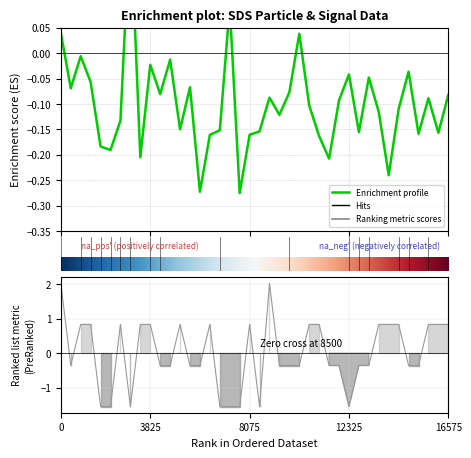

Reading left to right, extract all data points from this chart.

SDS_P1: 0.0	-0.1	-0.0	-0.1	-0.2	-0.2	-0.1	0.3	-0.2	-0.0	-0.1	-0.0	-0.1	-0.1	-0.3	-0.2	-0.2	0.1	-0.3	-0.2	-0.2	-0.1	-0.1	-0.1	0.0	-0.1	-0.2	-0.2	-0.1	-0.0	-0.2	-0.0	-0.1	-0.2	-0.1	-0.0	-0.2	-0.1	-0.2	-0.1
Signal: 2.0	-0.4	0.8	0.8	-1.5	-1.5	0.8	-1.5	0.8	0.8	-0.4	-0.4	0.8	-0.4	-0.4	0.8	-1.5	-1.5	-1.5	0.8	-1.5	2.0	-0.4	-0.4	-0.4	0.8	0.8	-0.4	-0.4	-1.5	-0.4	-0.4	0.8	0.8	0.8	-0.4	-0.4	0.8	0.8	0.8